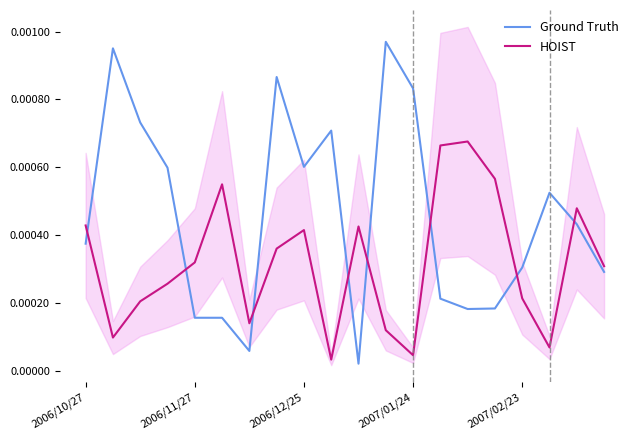

Which category has the highest value across all series?

11